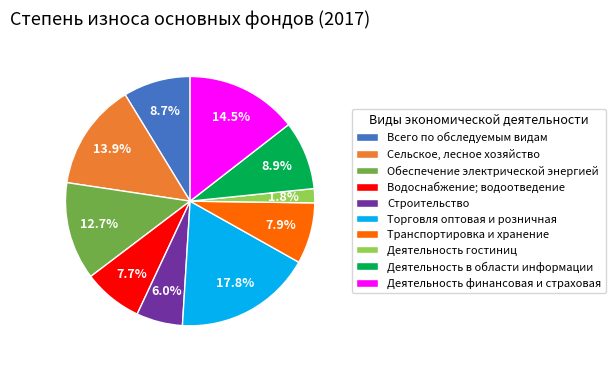

Is there any slice that represents more than half of the pie?

No